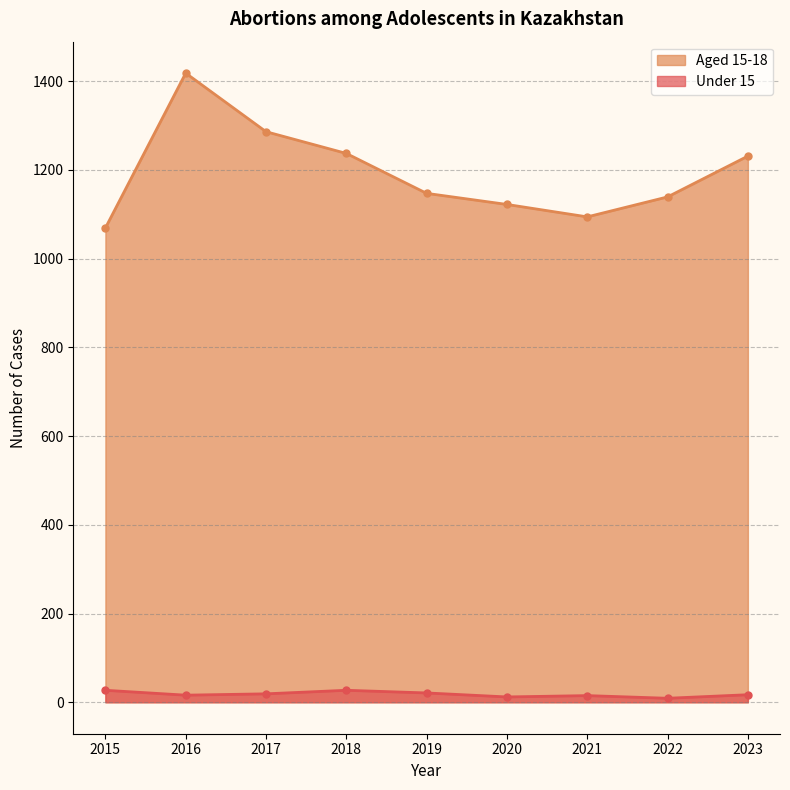

Where is Aged 15-18 nearest to the value 1243?

2018